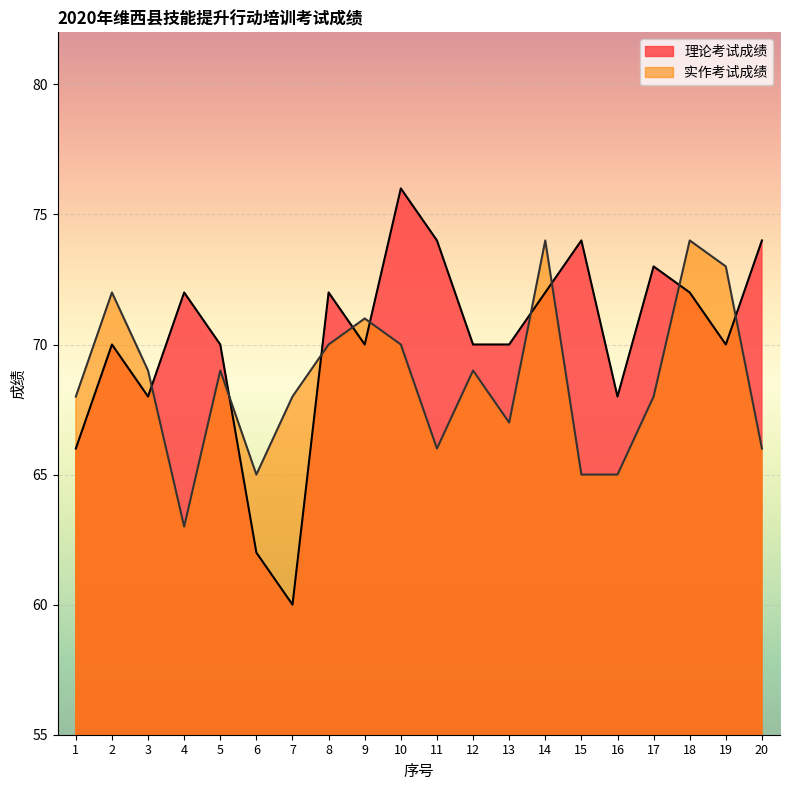

Rank the series by their average value, from lowest to highest.

实作考试成绩, 理论考试成绩